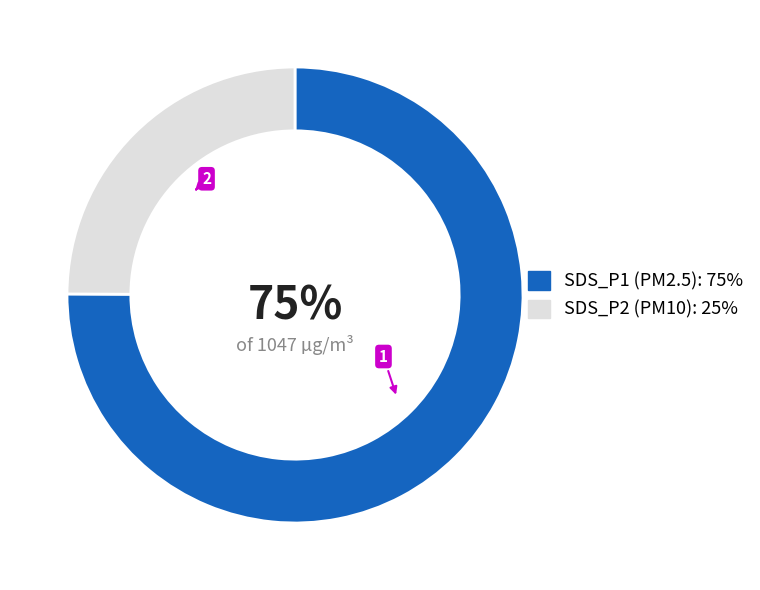

Combined, do SDS_P2 (PM10): 25% and SDS_P1 (PM2.5): 75% account for over 50%?

Yes